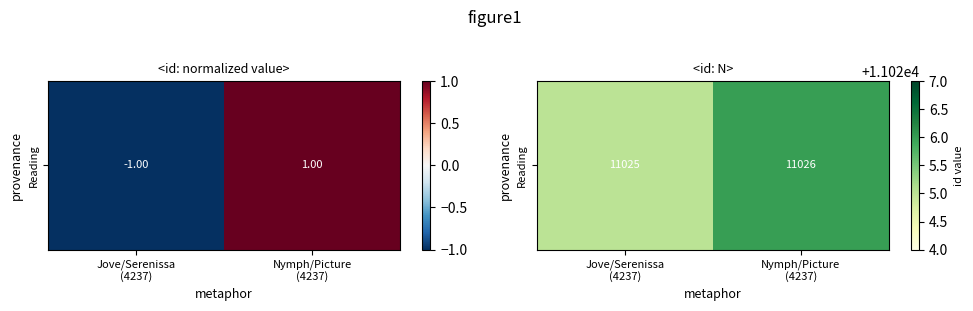

What is the sum of all values?

22051